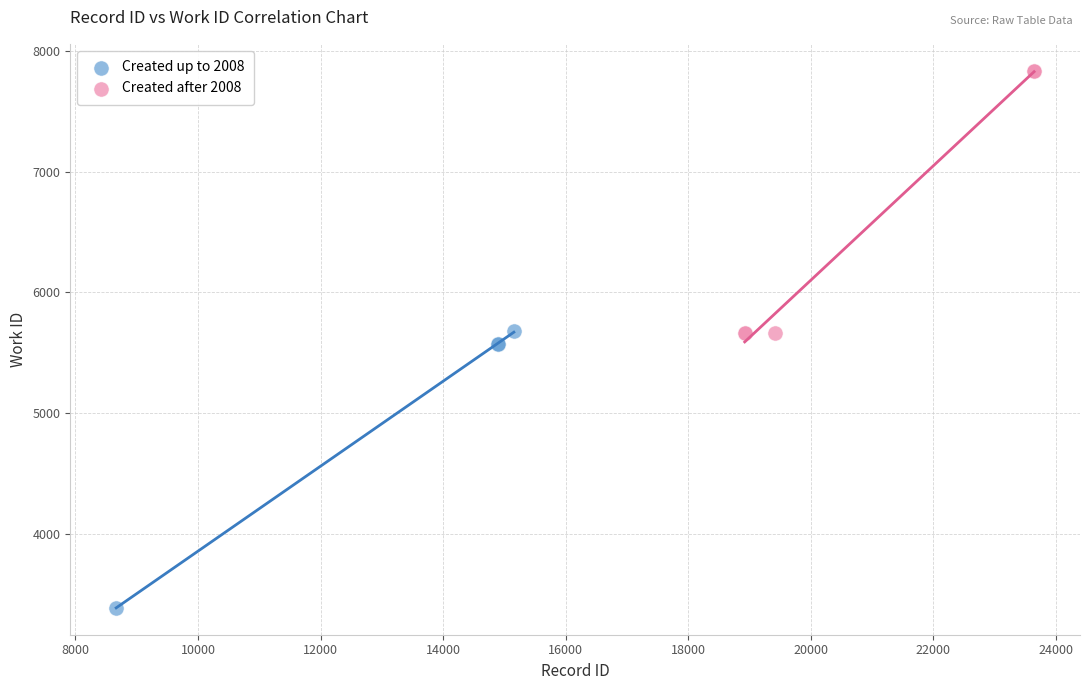

Which series reaches the minimum Y coordinate?

Created up to 2008